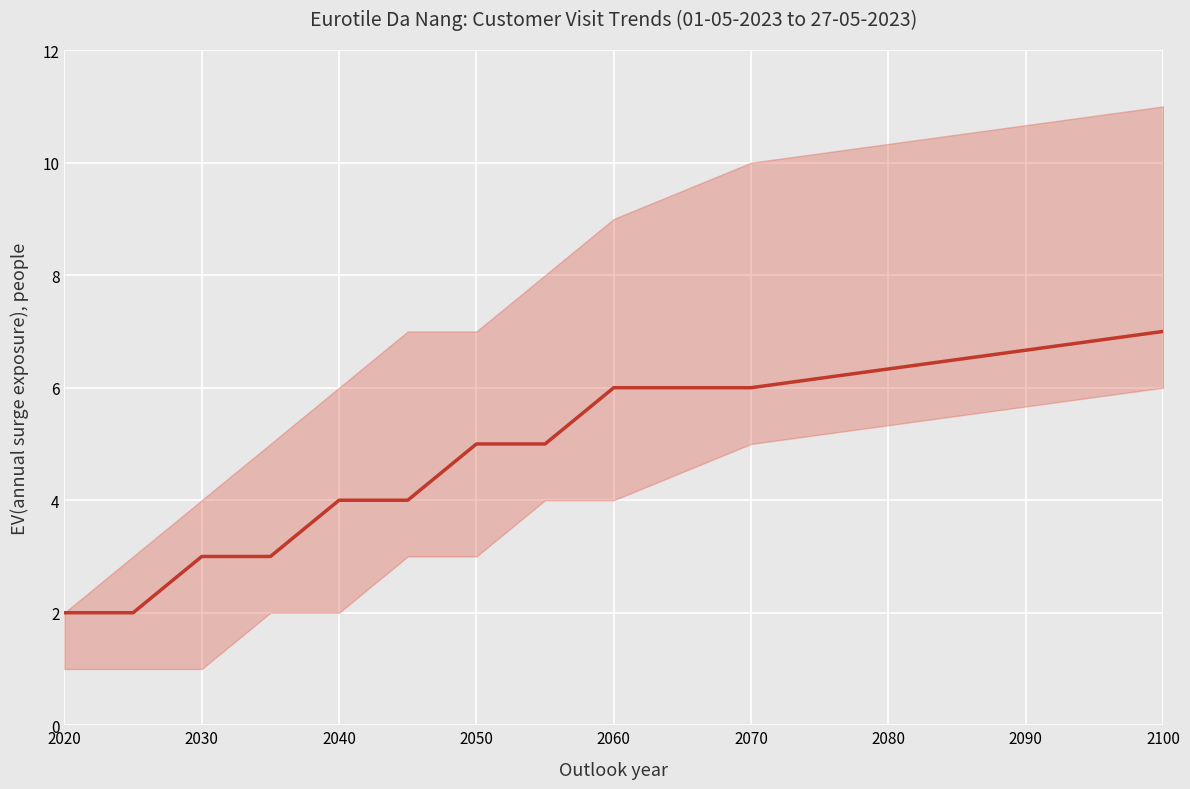

What is the maximum value shown in the chart?

7